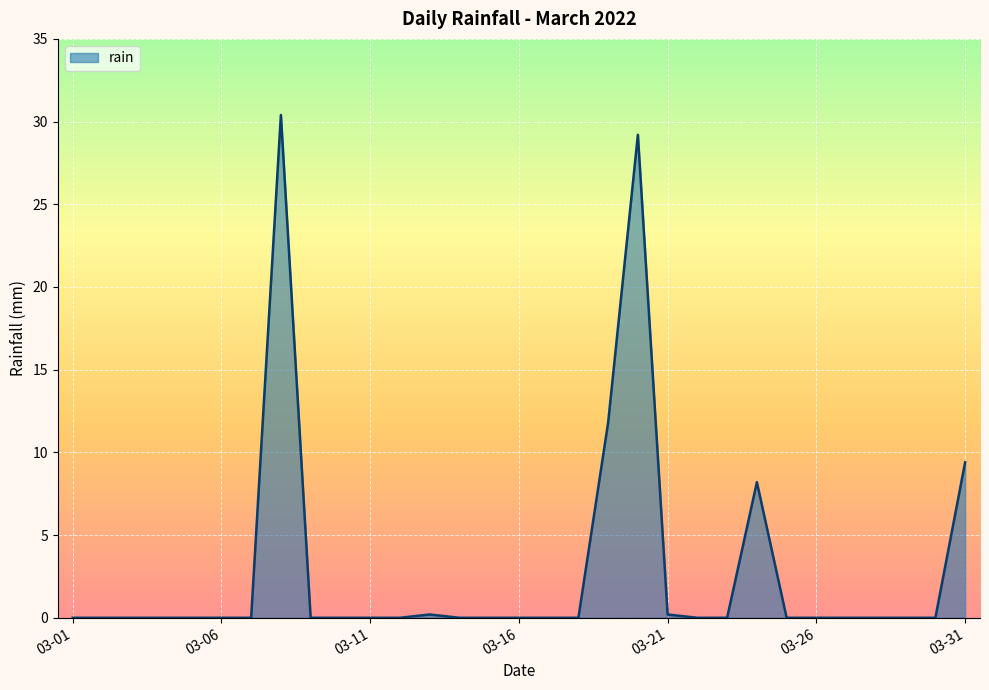

What is the greatest value displayed?

30.4